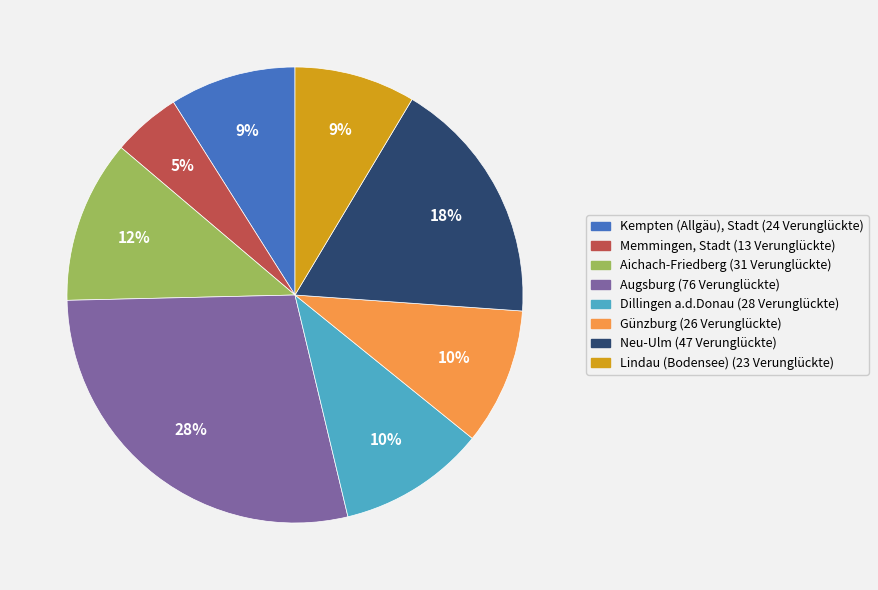

The Augsburg slice represents 28% of the pie. True or false?

True